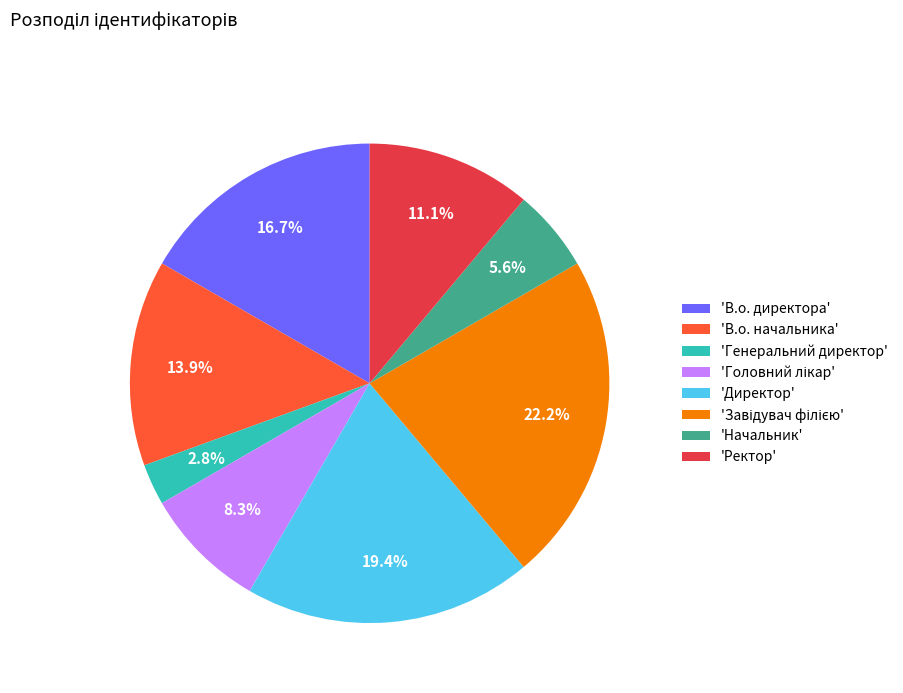

Between 'В.о. директора' and 'Генеральний директор', which is larger?

'В.о. директора'